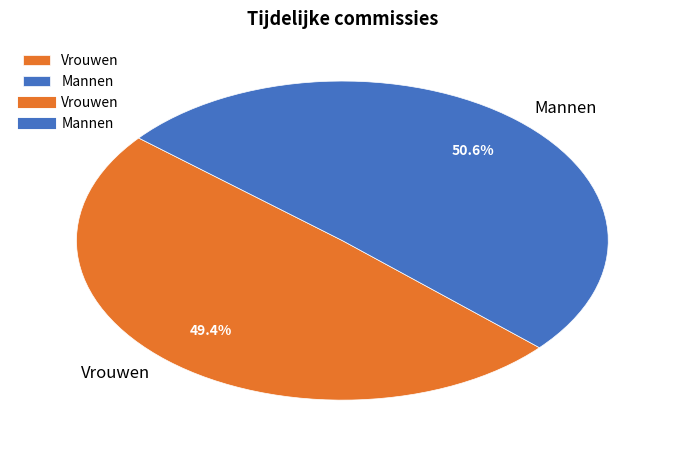

Is there any slice that represents more than half of the pie?

Yes